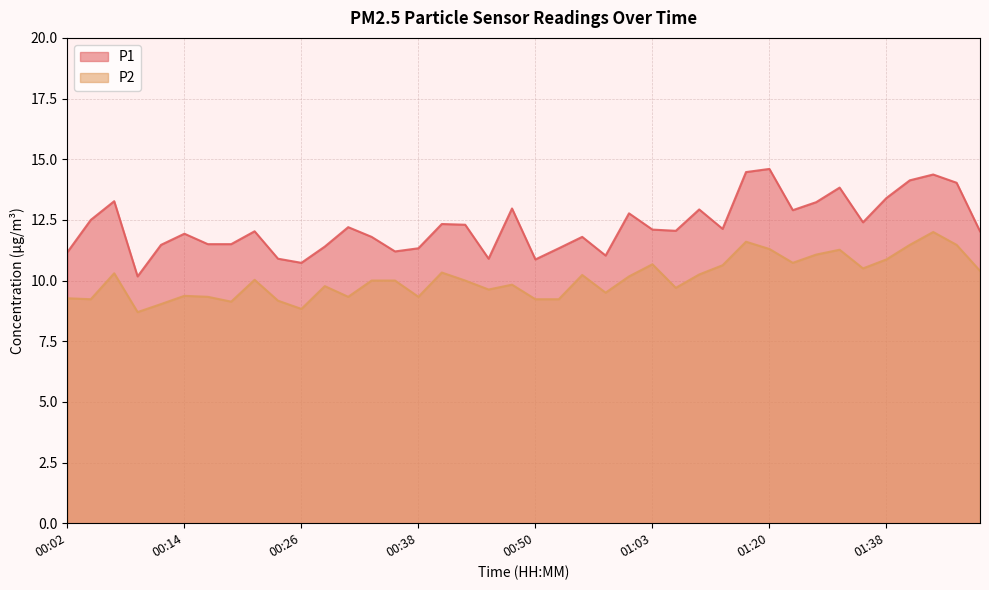

At which label does P1 reach its minimum?

00:09